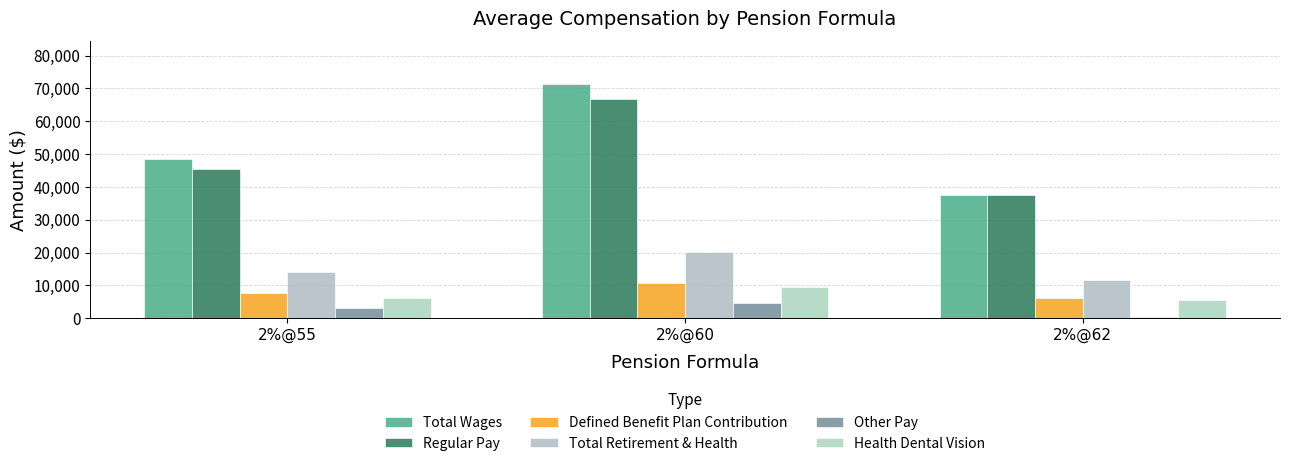

How many categories are shown in the chart?

3